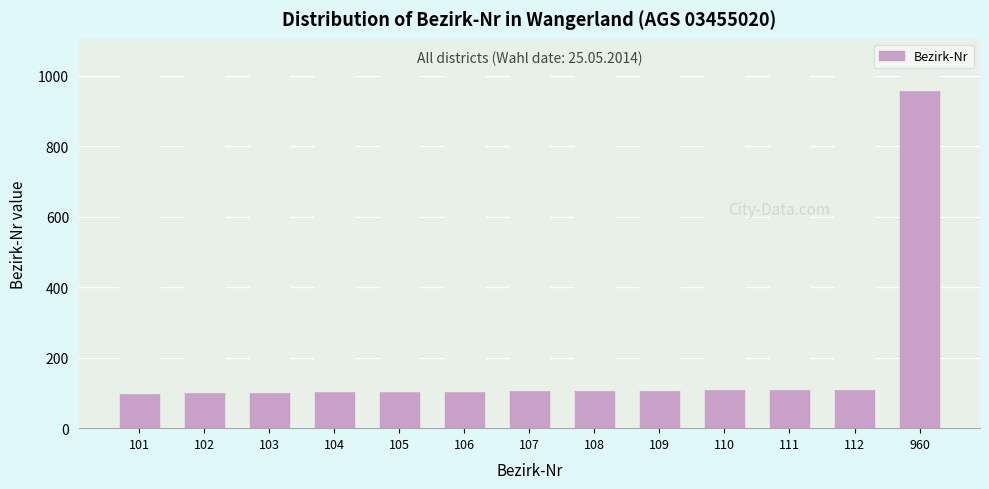

Read the value at 111, to the nearest 10.

110